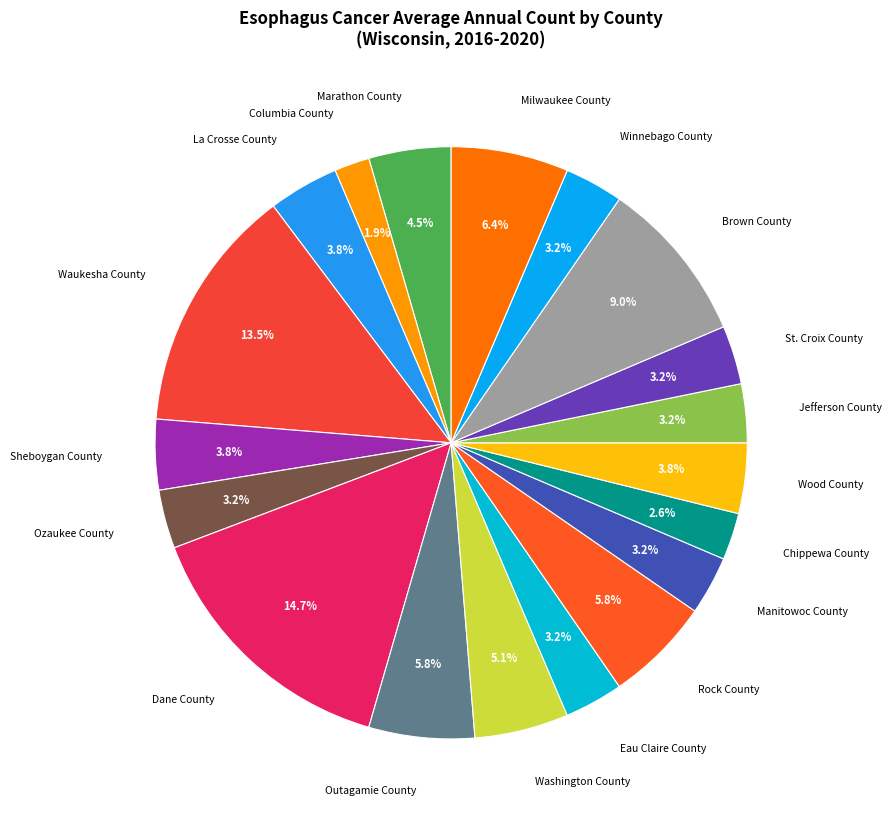

True or false: Brown County accounts for 3% of the total.

False